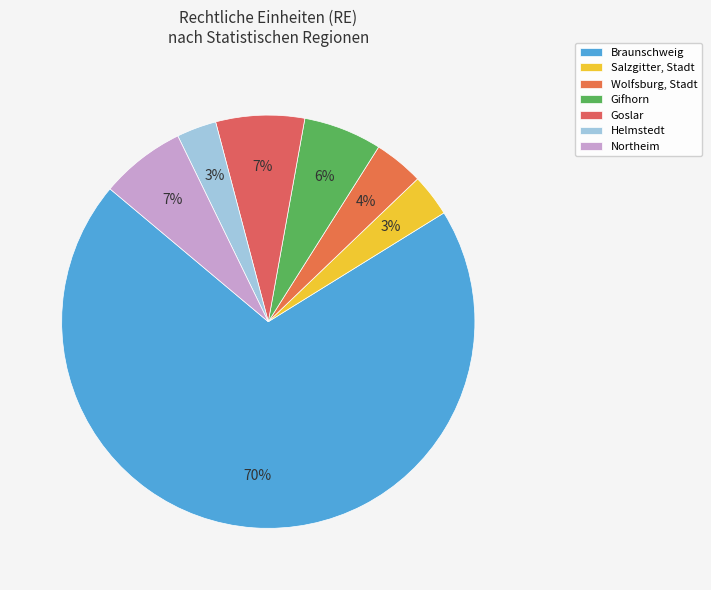

To the nearest percent, what is the combined percentage of Wolfsburg, Stadt and Braunschweig?

74%